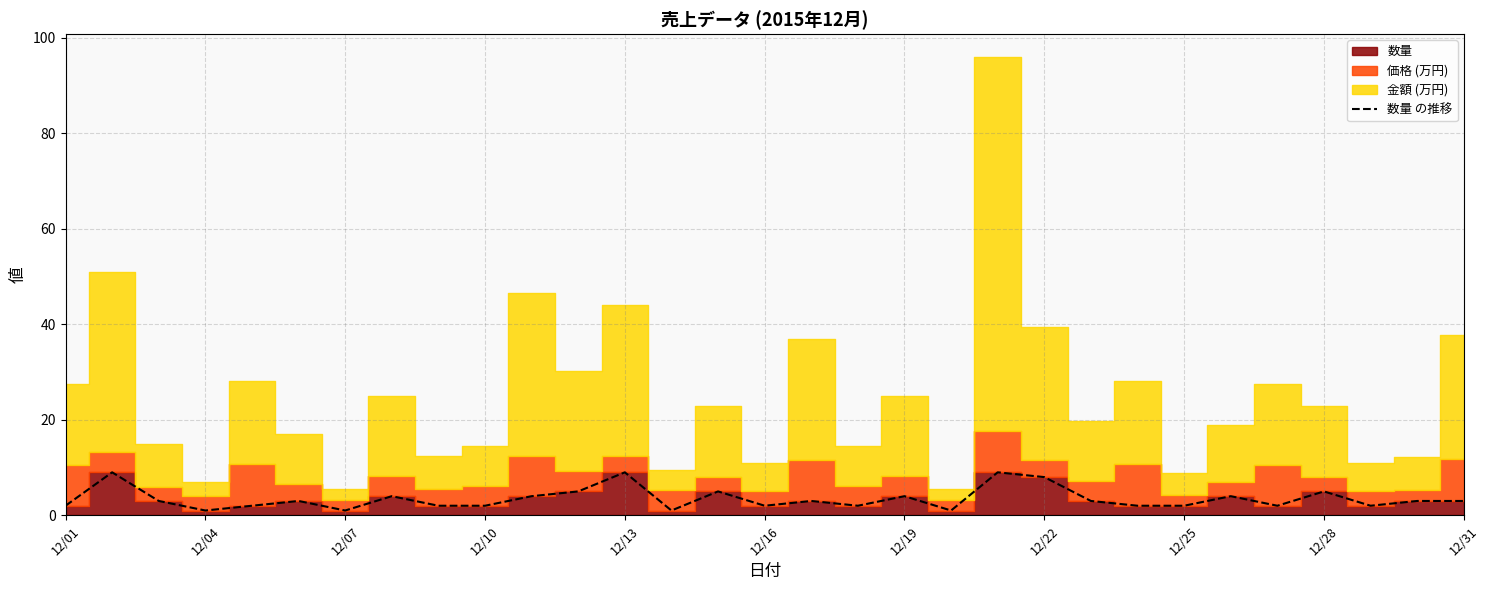

Is it true that 数量 の推移 equals 1 at 12/04?

True